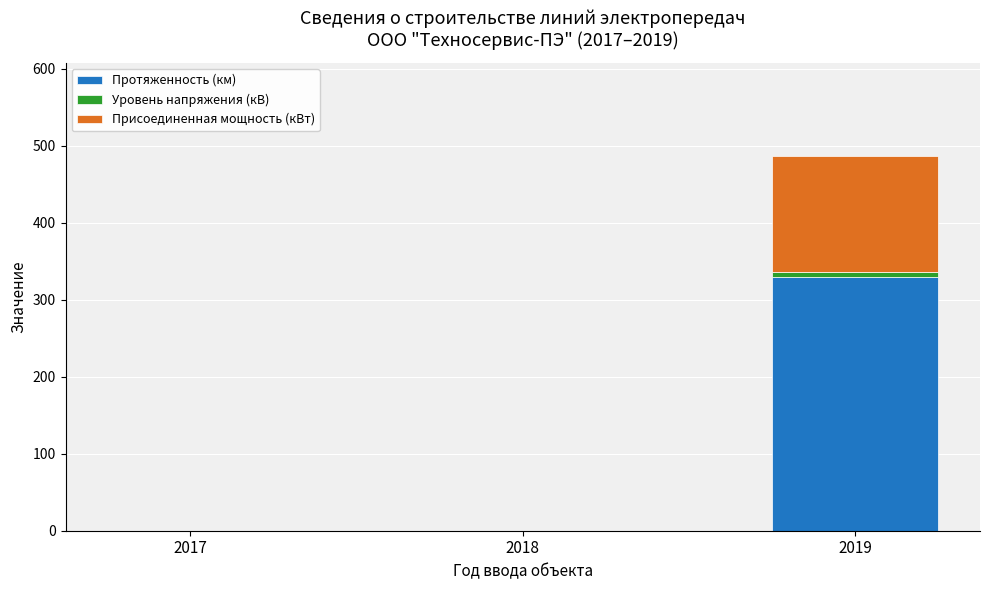

At which category is the sum across all series the highest?

2019